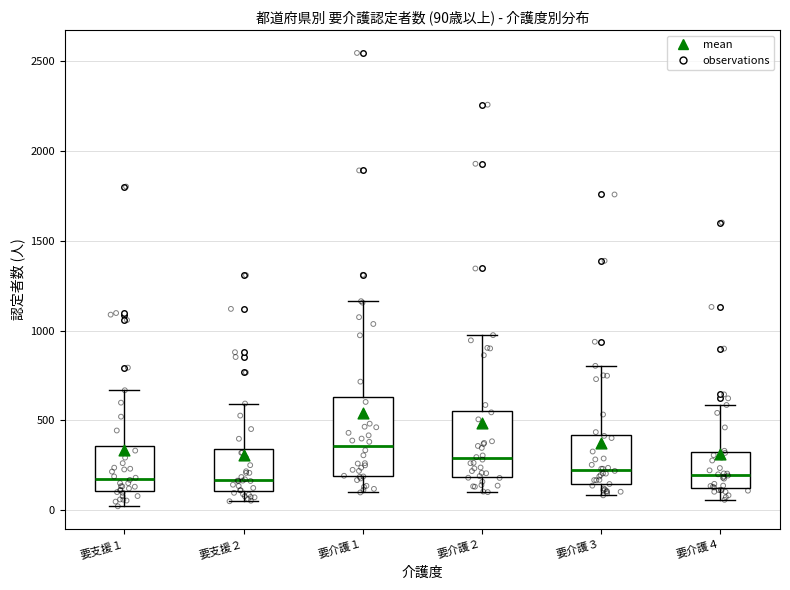

Comparing the boxes themselves (not the whiskers), which one is the tallest?

要介護１